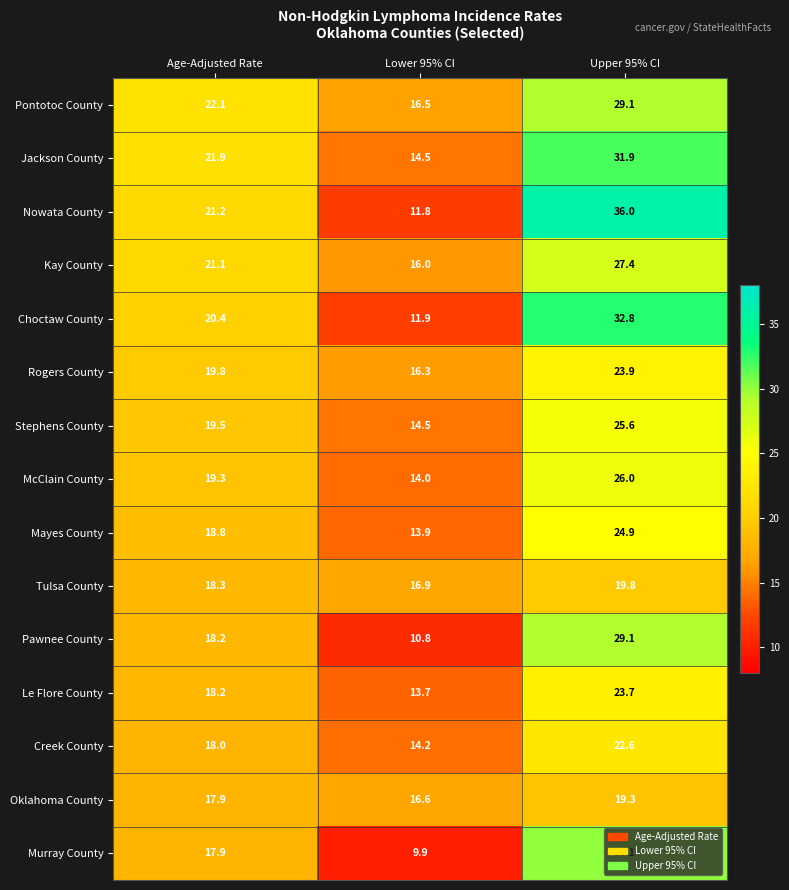

Where does the Jackson County series first go above 21?

Age-Adjusted Rate